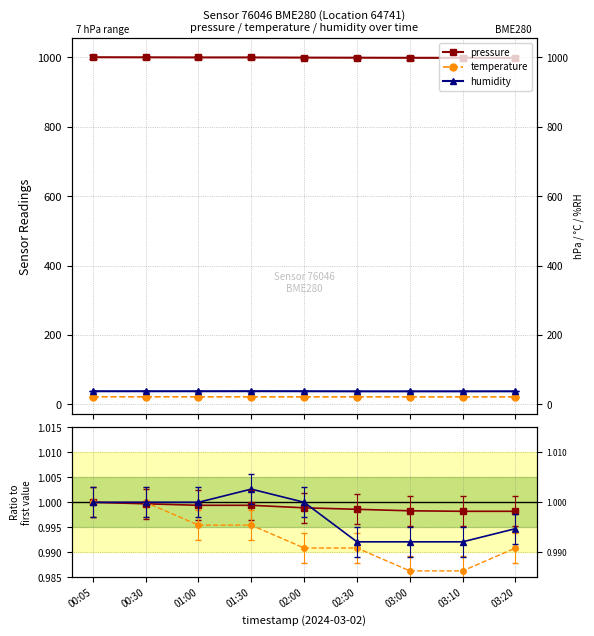

Count the number of categories in the chart.

9